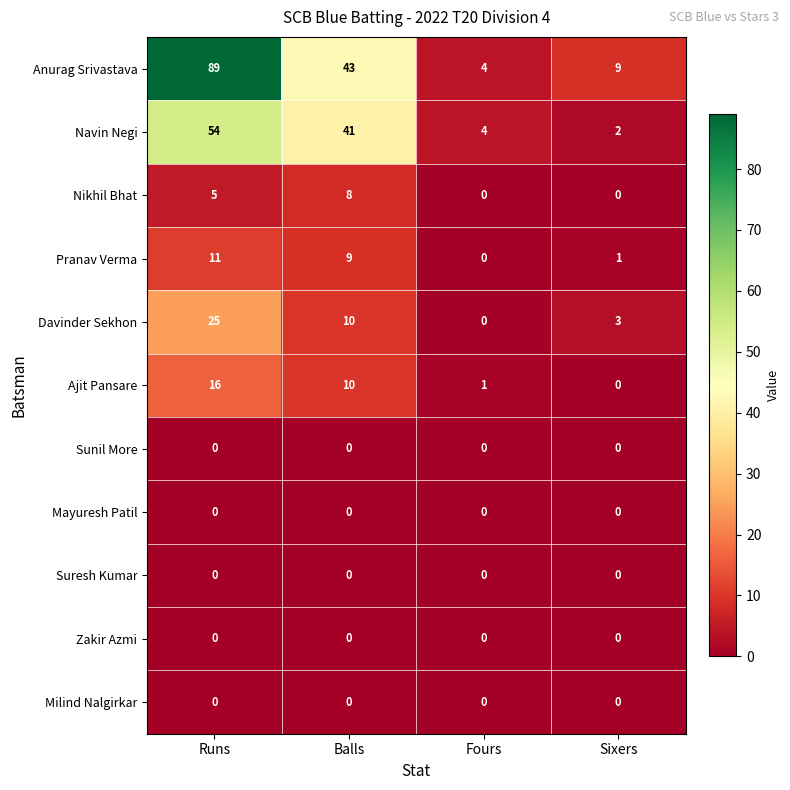

Read the Pranav Verma value at Runs.

11